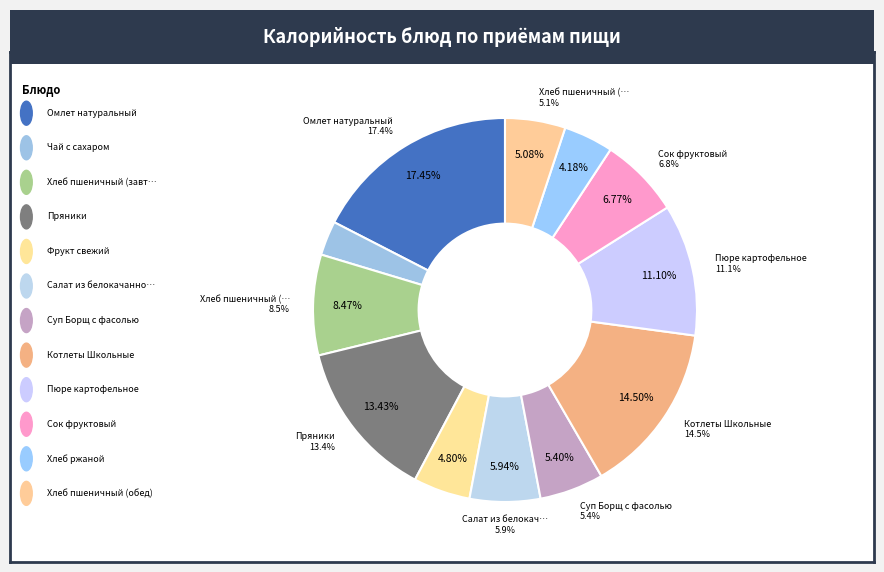

Which slice is the largest?

Омлет натуральный